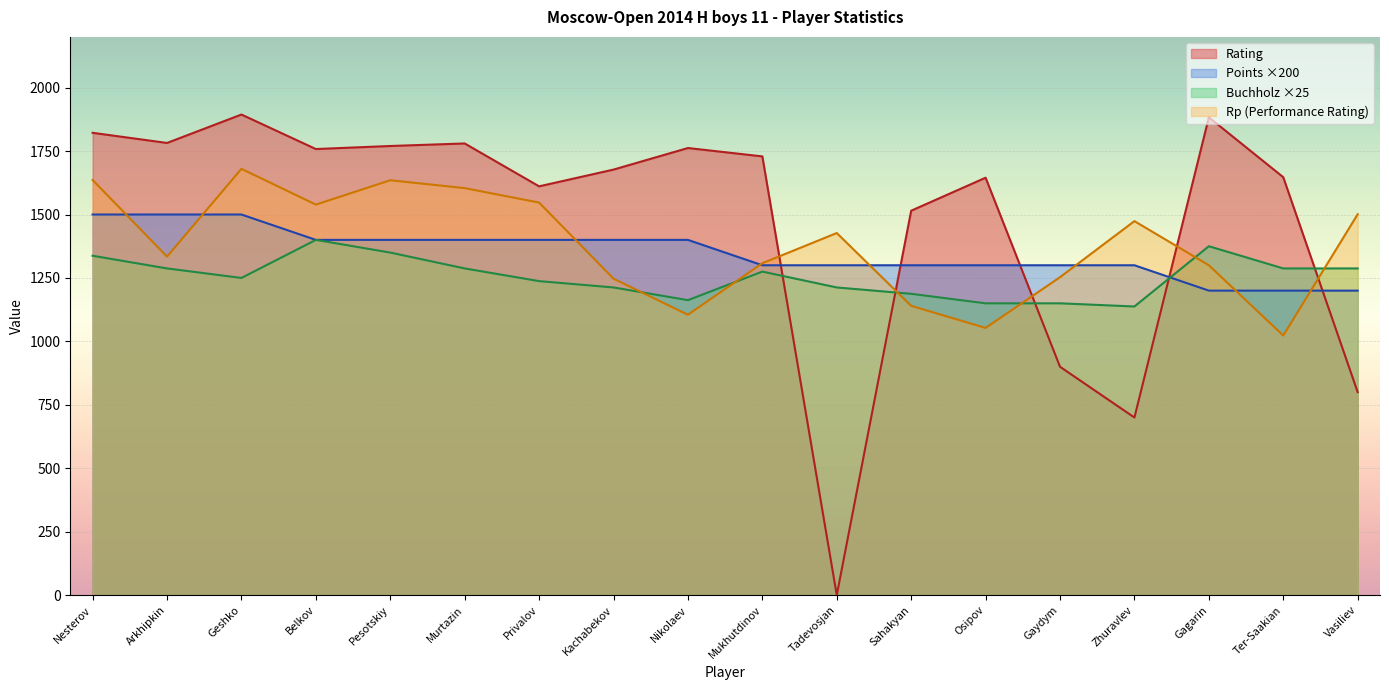

At which label does Rp reach its minimum?

Ter-Saakian